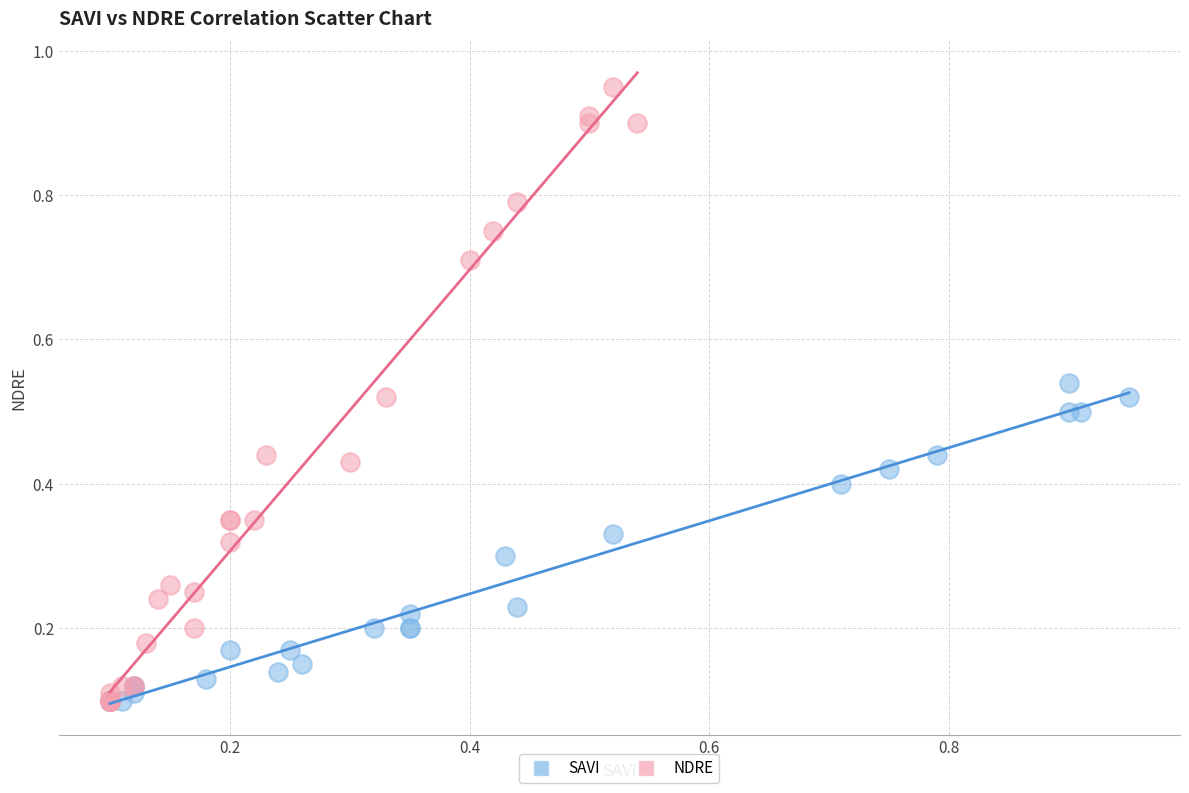

Which series has the widest spread of Y values?

NDRE